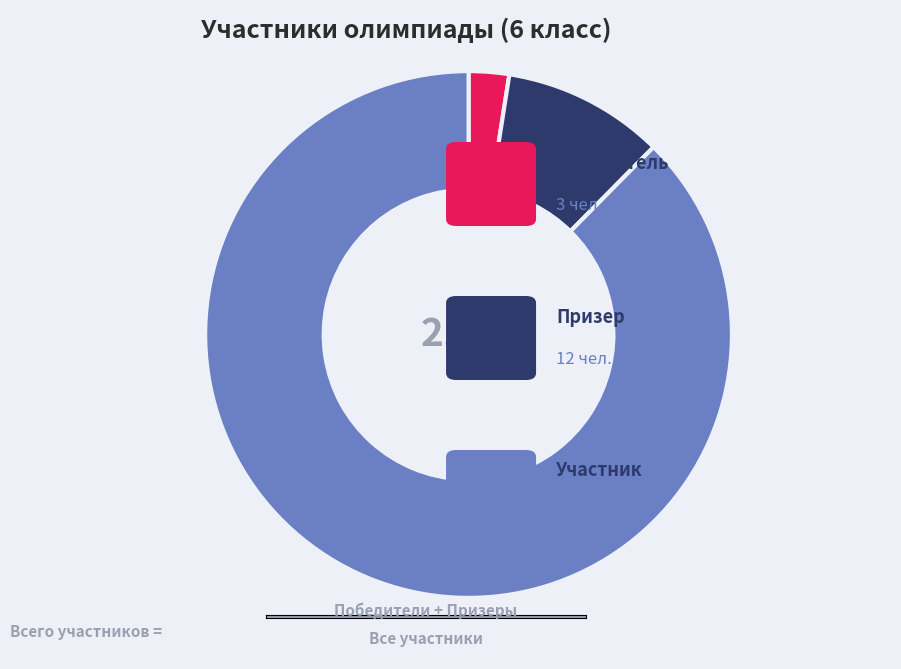

What percentage do Участник and Призер together represent?

97.5%